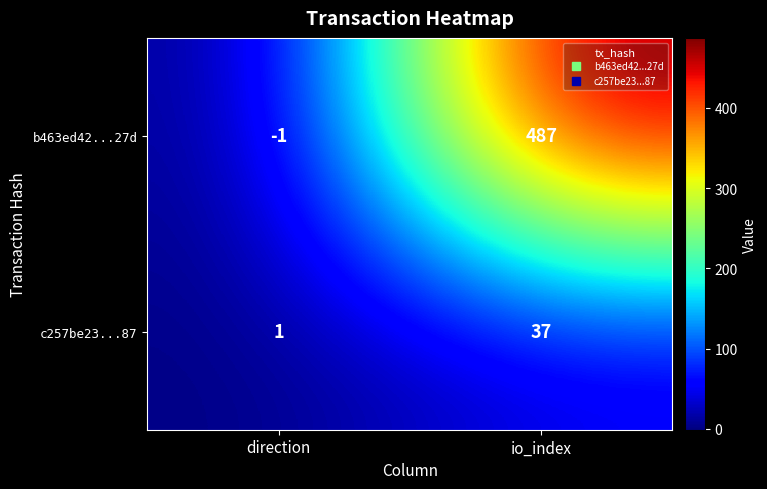

Rank the series at io_index from highest to lowest value.

b463ed42...27d, c257be23...87